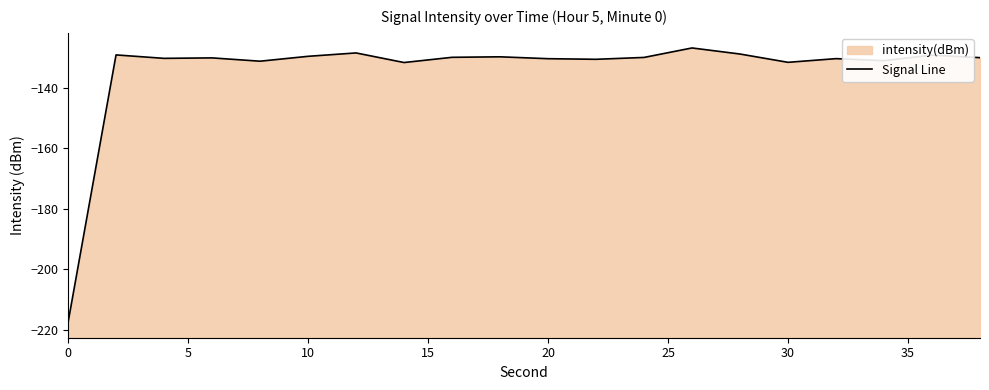

What is the average value?

-134.3